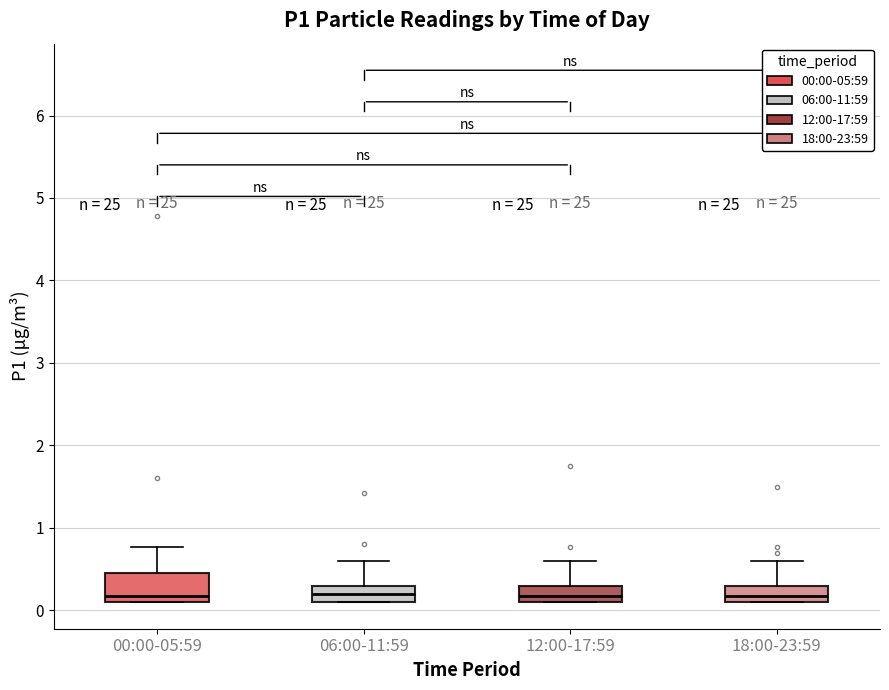

Reading left to right, transcribe this box plot: for each box, give where its median line is, the range the box spans, and where its two whiskers end, as read against the y-axis. The values are not printed on the chart, so give them approximately, as read against the axis.

00:00-05:59: median 0.2, box 0.1 to 0.5, whiskers 0.1 to 0.8
06:00-11:59: median 0.2, box 0.1 to 0.3, whiskers 0.1 to 0.6
12:00-17:59: median 0.2, box 0.1 to 0.3, whiskers 0.1 to 0.6
18:00-23:59: median 0.2, box 0.1 to 0.3, whiskers 0.1 to 0.6